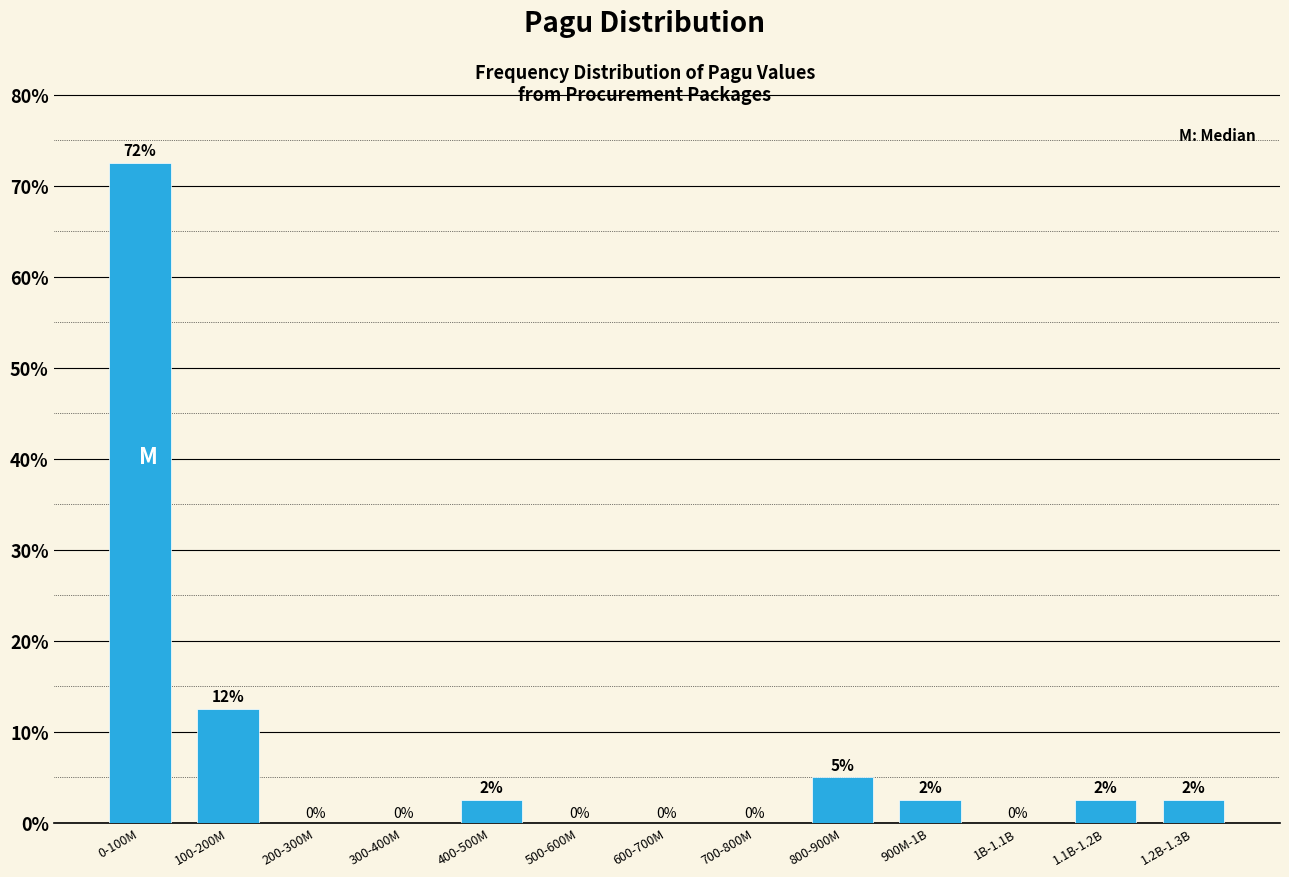

Is it true that the value at 800-900M is 5.0?

True